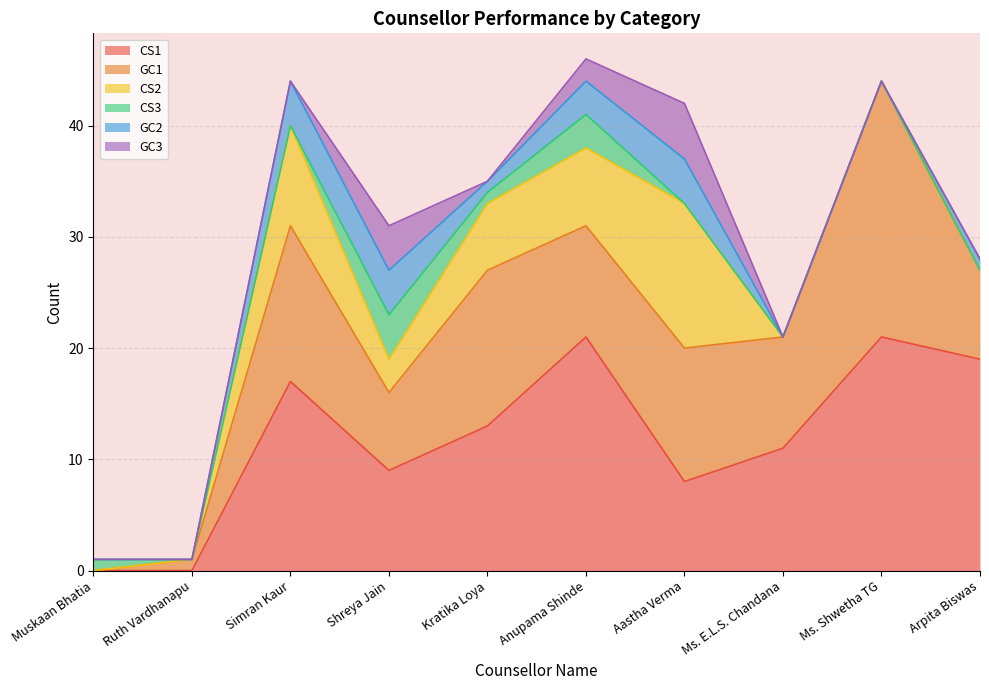

What is the maximum value shown in the chart?

23